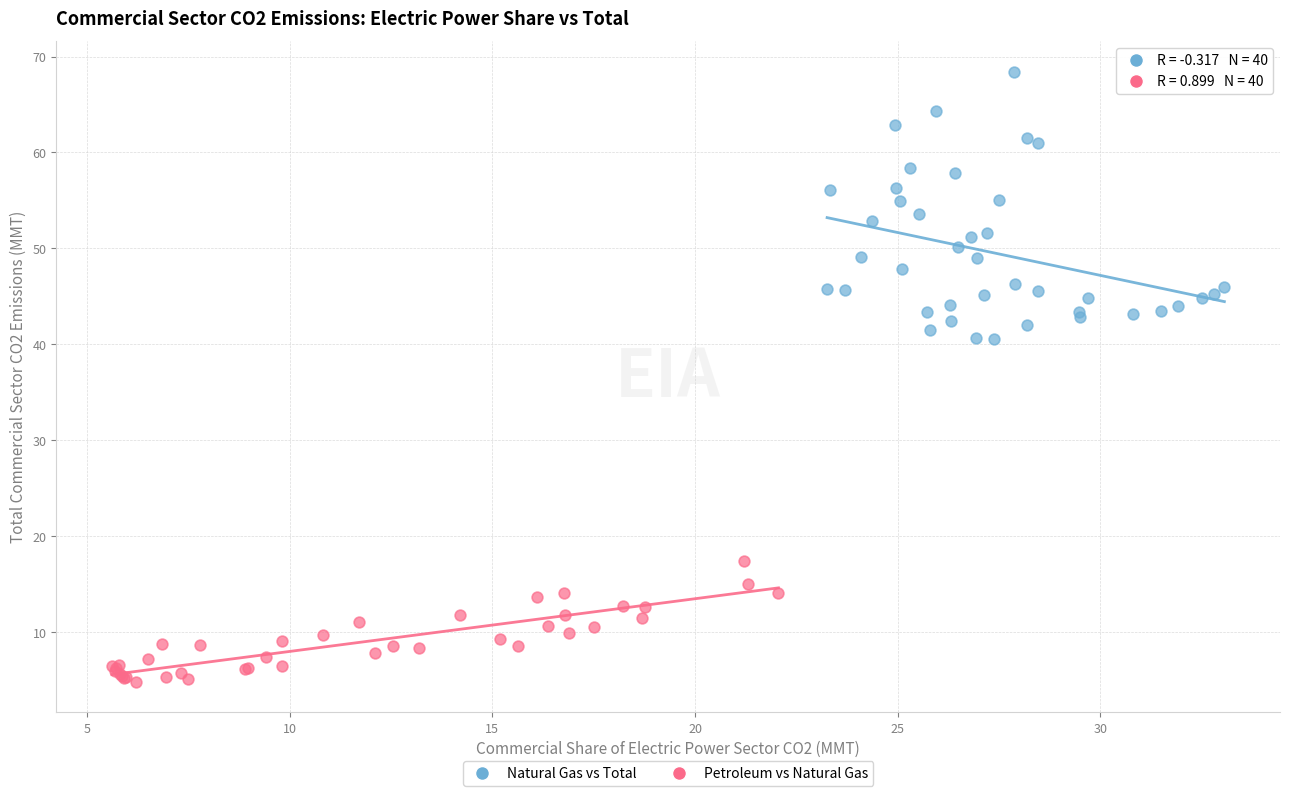

Which series contains the highest Y value?

Natural Gas vs Total